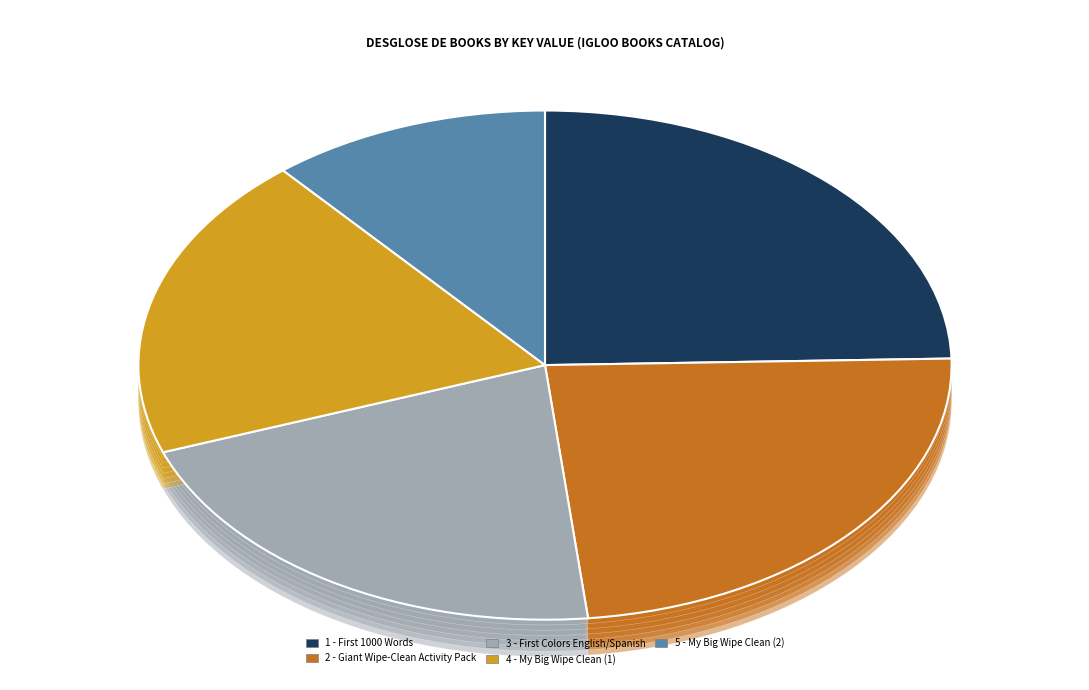

To the nearest percent, what portion does 4 - My Big Wipe Clean (1) represent?

19%